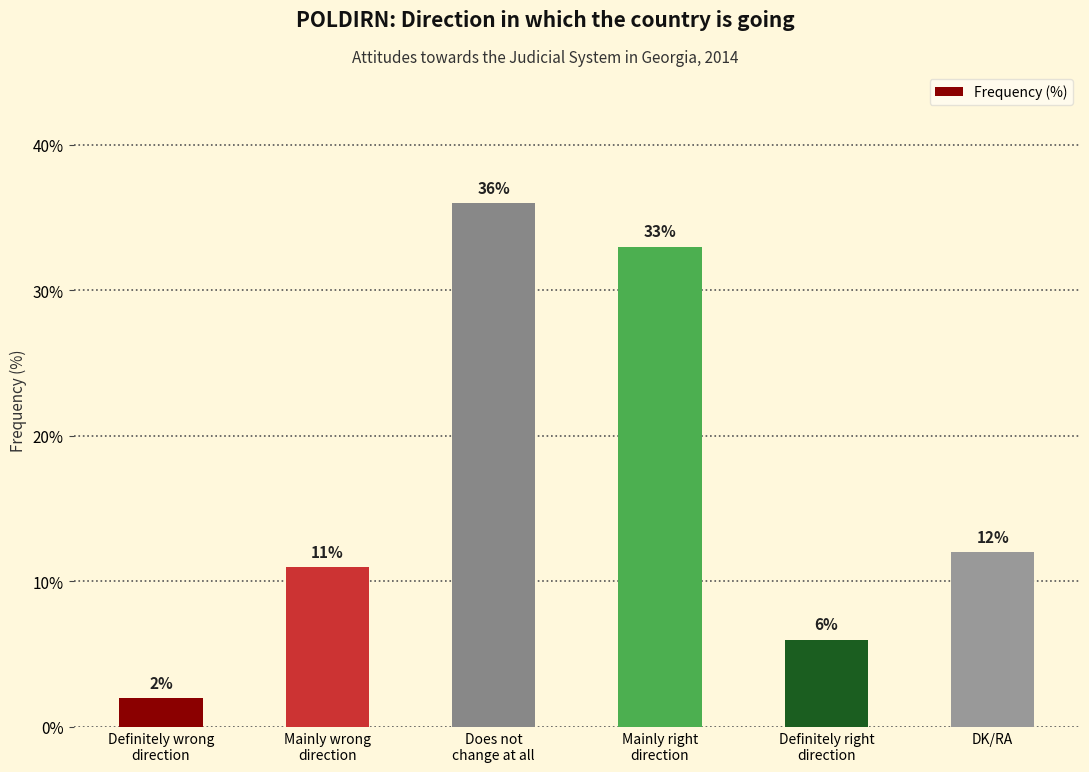

List the labels in order of value, largest first.

Does not
change at all, Mainly right
direction, DK/RA, Mainly wrong
direction, Definitely right
direction, Definitely wrong
direction